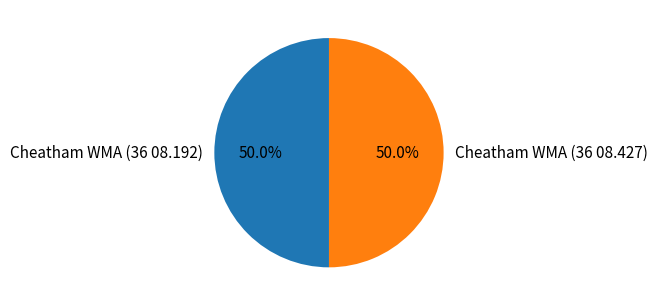

What is the ratio of the value at Cheatham WMA (36 08.192) to the value at Cheatham WMA (36 08.427)?

1.0